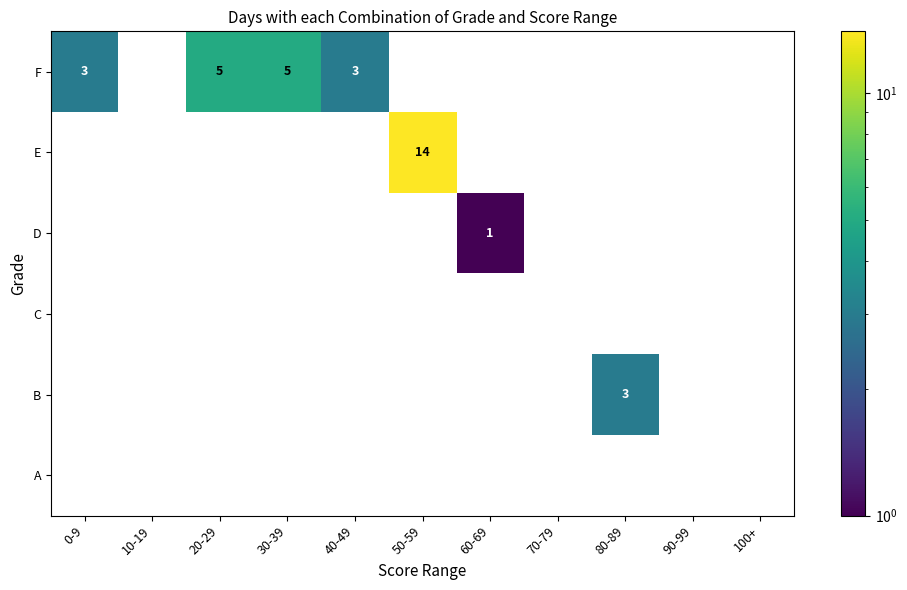

The F series shows 2 at 40-49. True or false?

False